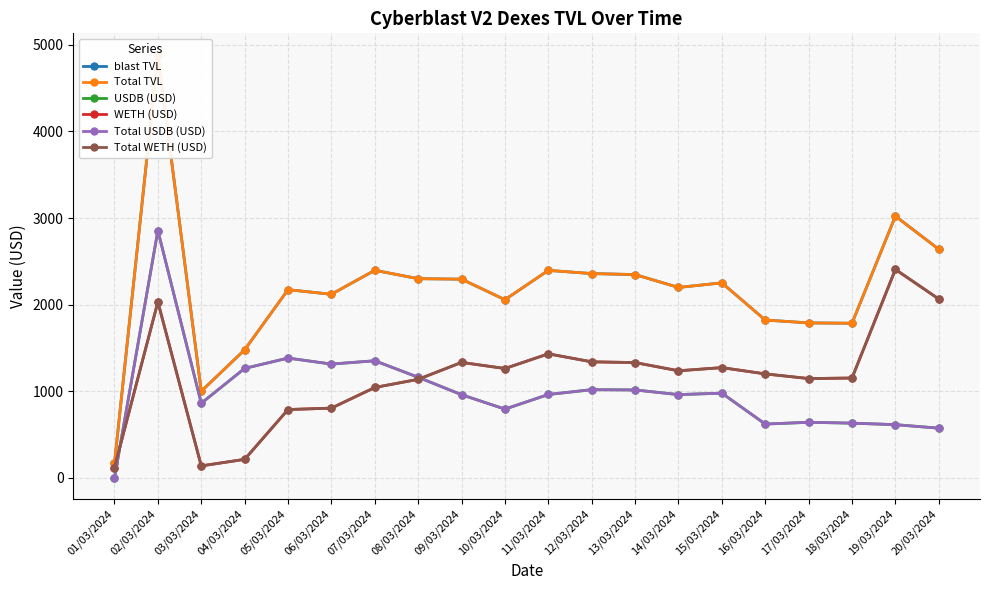

At which category does Total WETH (USD) reach its first local valley?

03/03/2024